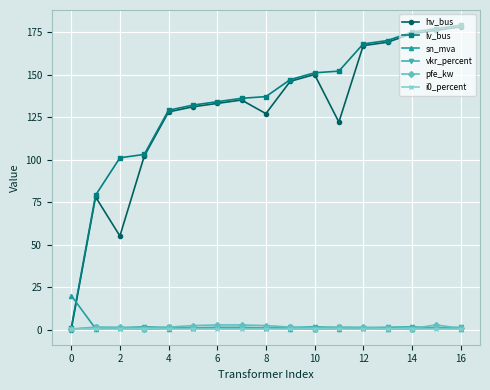

At how many categories does at least one series exceed 30?

16